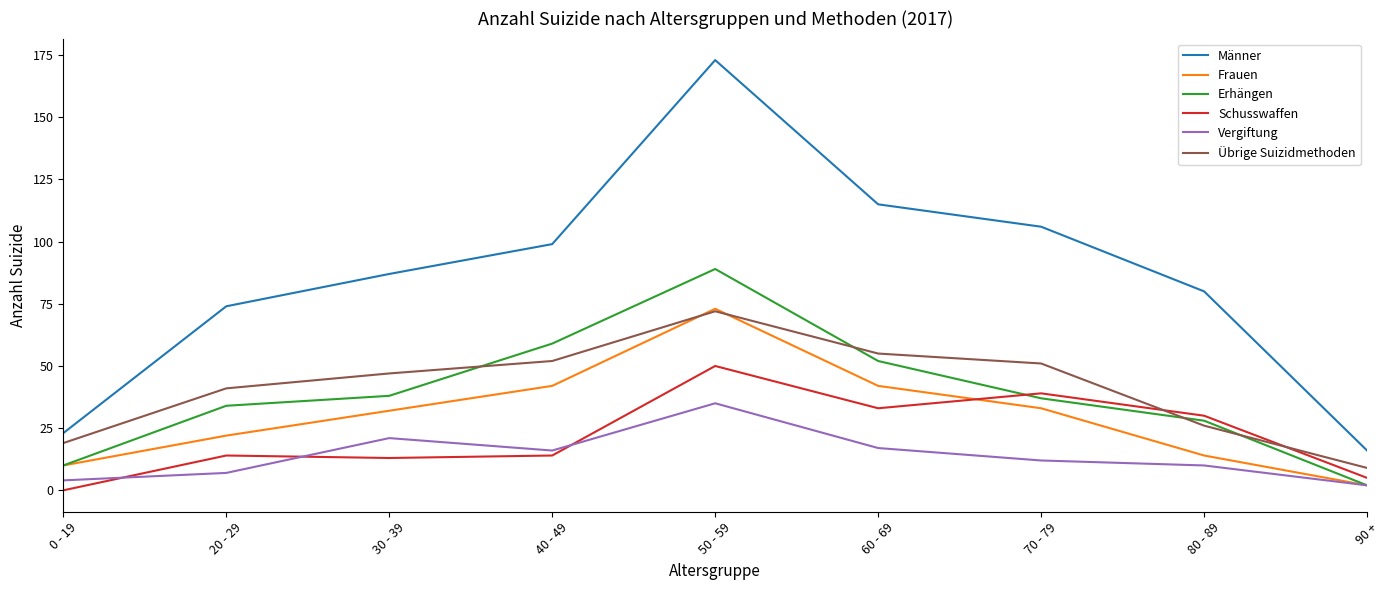

Reading left to right, transcribe all the data shown in this chart.

Männer: 0 - 19=23	20 - 29=74	30 - 39=87	40 - 49=99	50 - 59=173	60 - 69=115	70 - 79=106	80 - 89=80	90 +=16
Frauen: 0 - 19=10	20 - 29=22	30 - 39=32	40 - 49=42	50 - 59=73	60 - 69=42	70 - 79=33	80 - 89=14	90 +=2
Erhängen: 0 - 19=10	20 - 29=34	30 - 39=38	40 - 49=59	50 - 59=89	60 - 69=52	70 - 79=37	80 - 89=28	90 +=2
Schusswaffen: 0 - 19=0	20 - 29=14	30 - 39=13	40 - 49=14	50 - 59=50	60 - 69=33	70 - 79=39	80 - 89=30	90 +=5
Vergiftung: 0 - 19=4	20 - 29=7	30 - 39=21	40 - 49=16	50 - 59=35	60 - 69=17	70 - 79=12	80 - 89=10	90 +=2
Übrige Suizidmethoden: 0 - 19=19	20 - 29=41	30 - 39=47	40 - 49=52	50 - 59=72	60 - 69=55	70 - 79=51	80 - 89=26	90 +=9